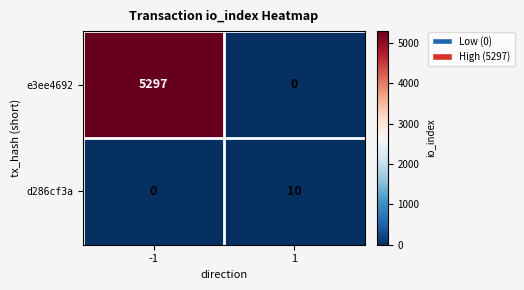

What is the approximate value of e3ee4692 at -1, to the nearest 10?

5300